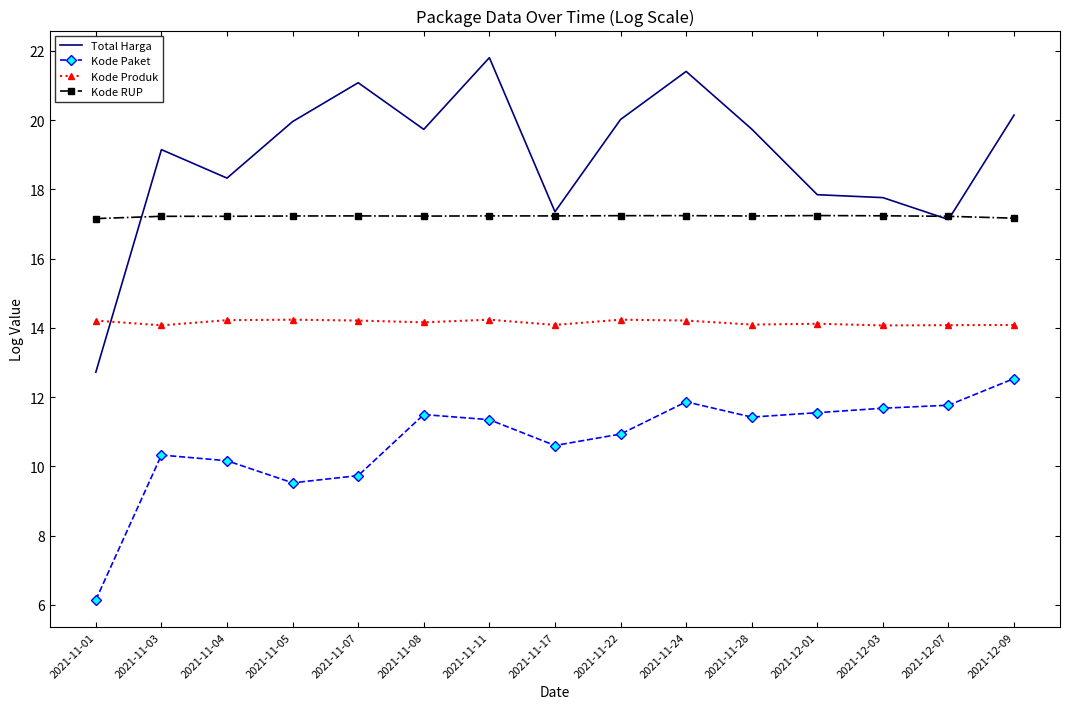

What value does the Total Harga series have at 2021-11-04?

18.3